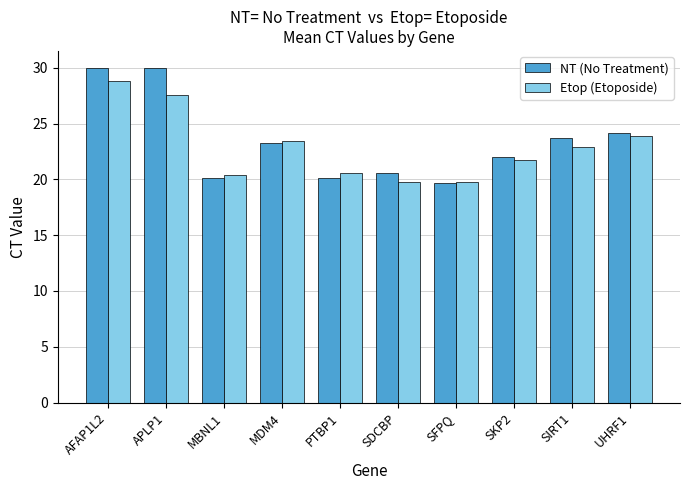

Is it true that Etop (Etoposide) equals 22.9 at SIRT1?

True